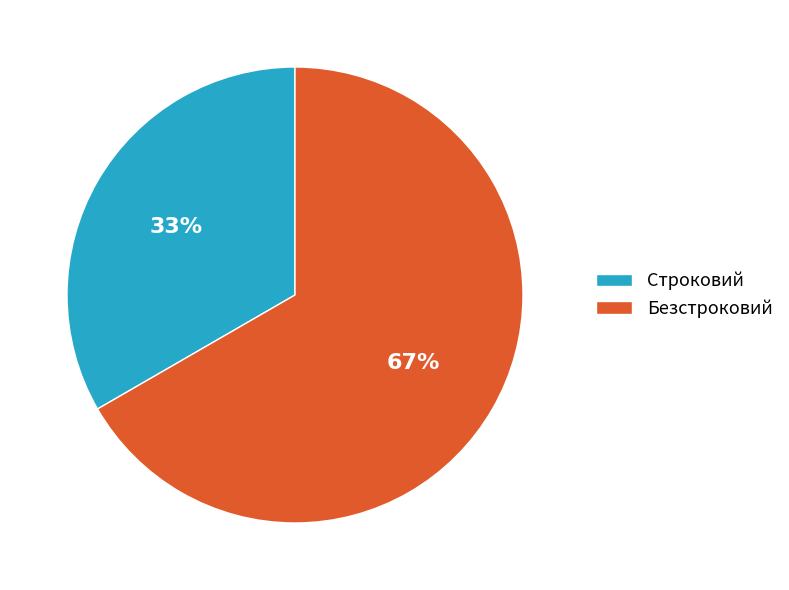

Which slice is the smallest?

Строковий